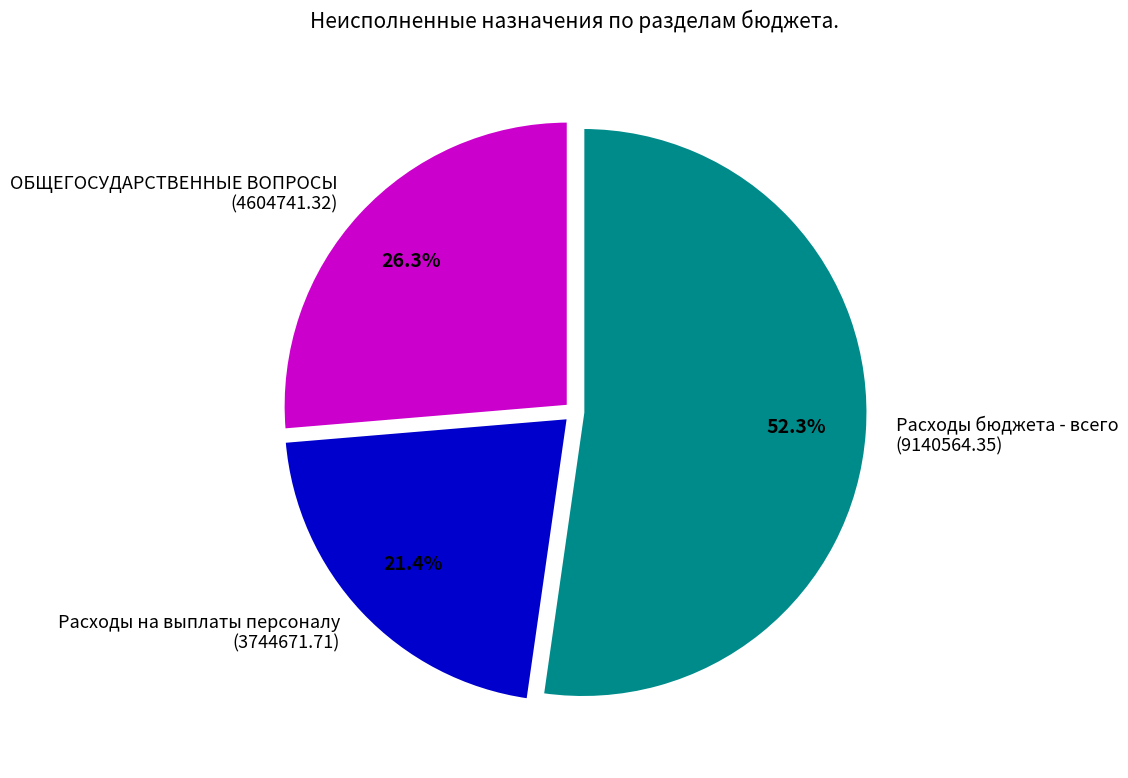

What is the majority slice?

Расходы бюджета - всего (9140564.35)